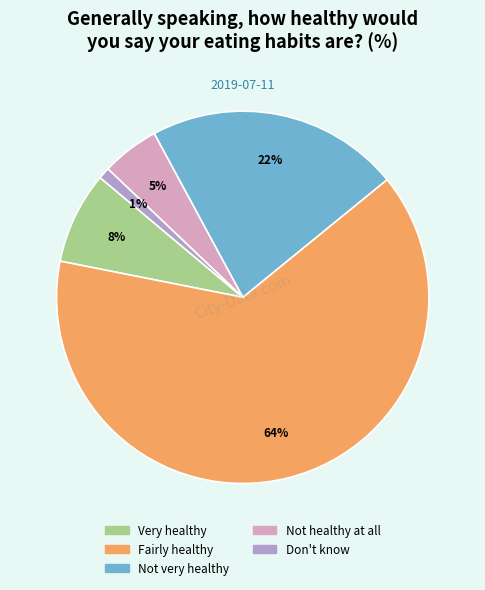

True or false: Very healthy accounts for 8% of the total.

True